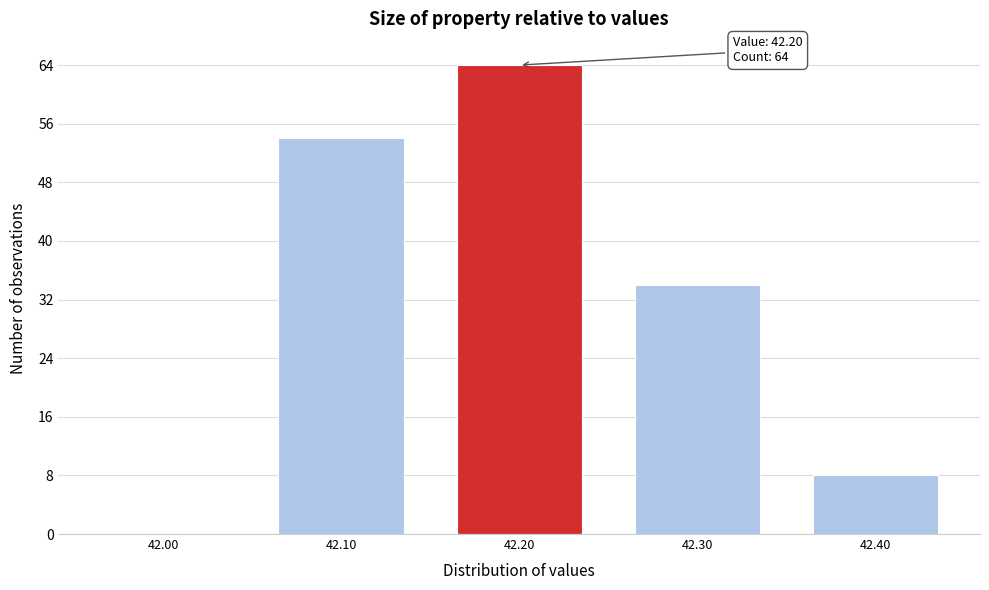

Which range on the x-axis has the tallest bar?

42.15 to 42.25